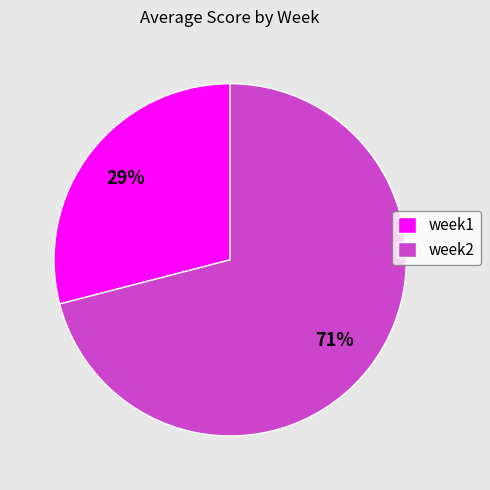

Which has a higher value, week2 or week1?

week2